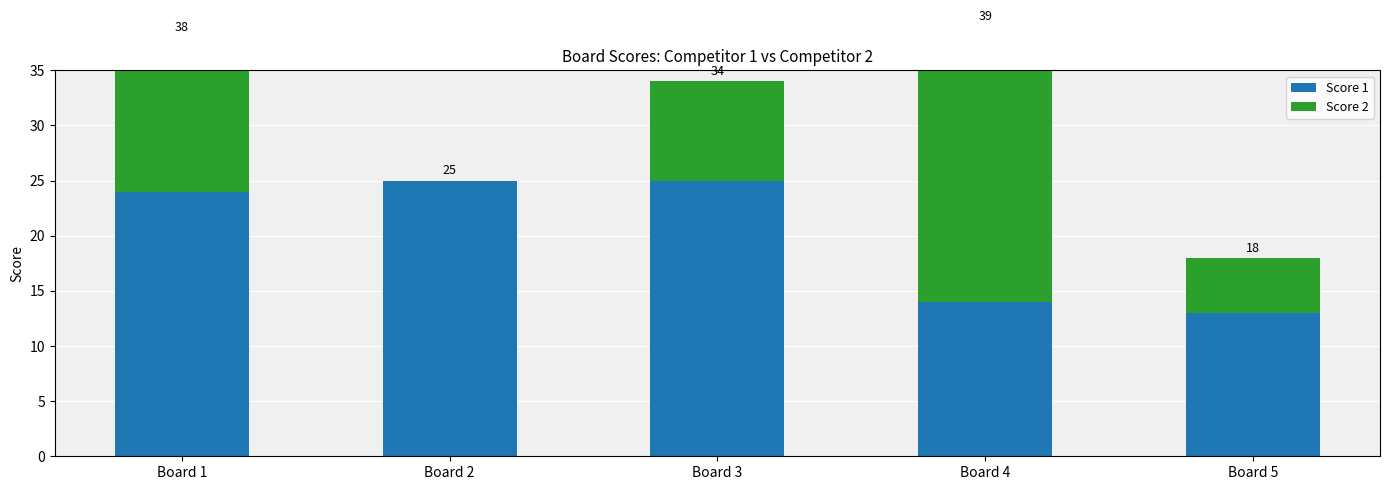

Rank the series at Board 5 from highest to lowest value.

Score 1, Score 2